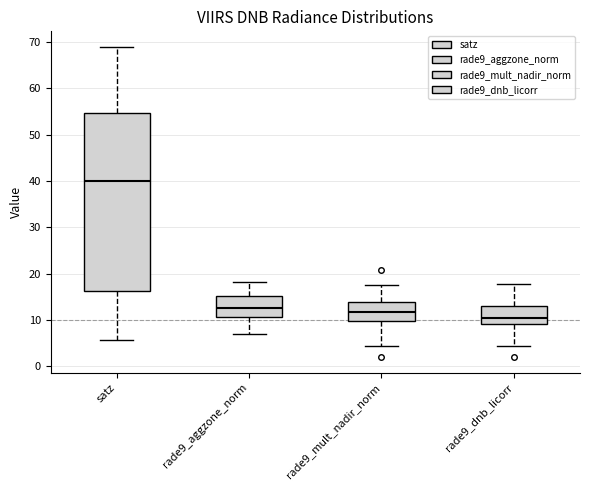

Comparing the boxes themselves (not the whiskers), which one is the tallest?

satz